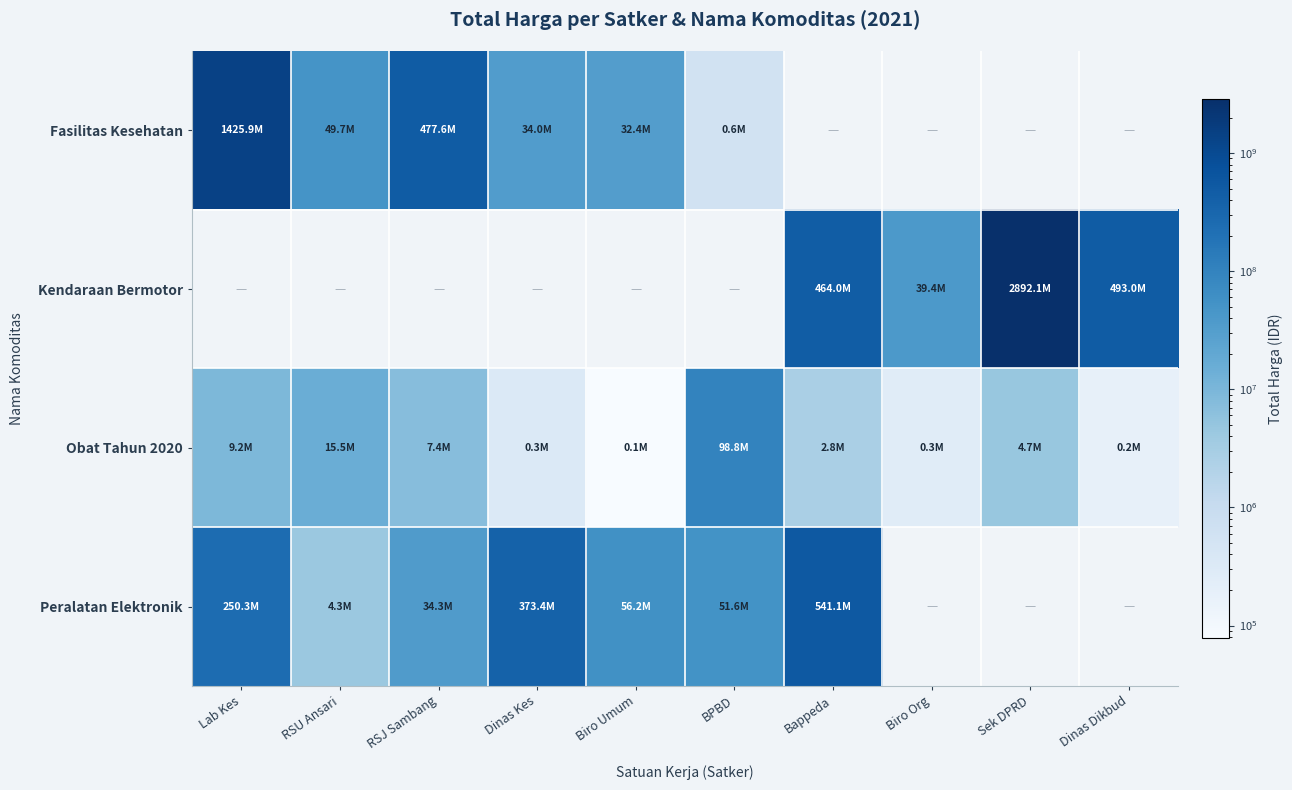

Between Biro Umum and Bappeda, which series saw the biggest shift?

Peralatan Elektronik